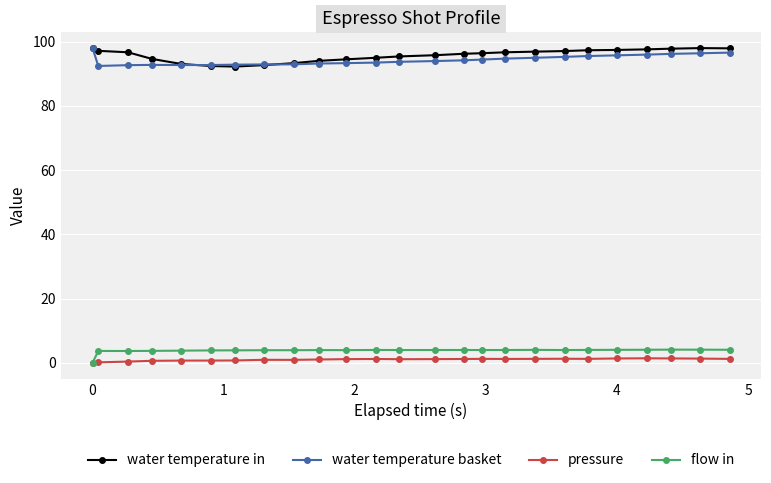

What is the minimum value for water temperature in?

92.2